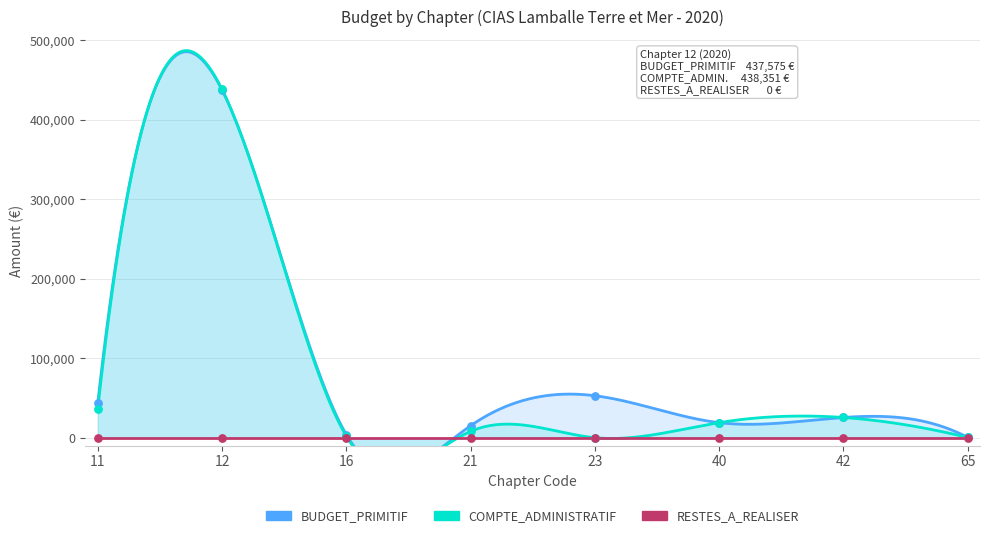

Which series has the widest spread of Y values?

COMPTE_ADMINISTRATIF